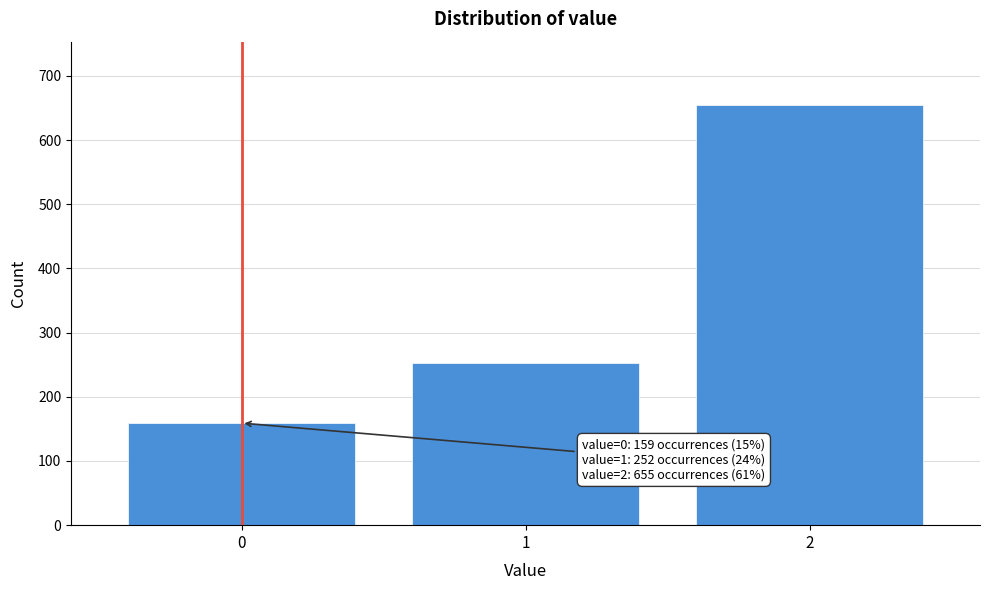

Reading right to left, what are all the values shown in this chart?

655	252	159